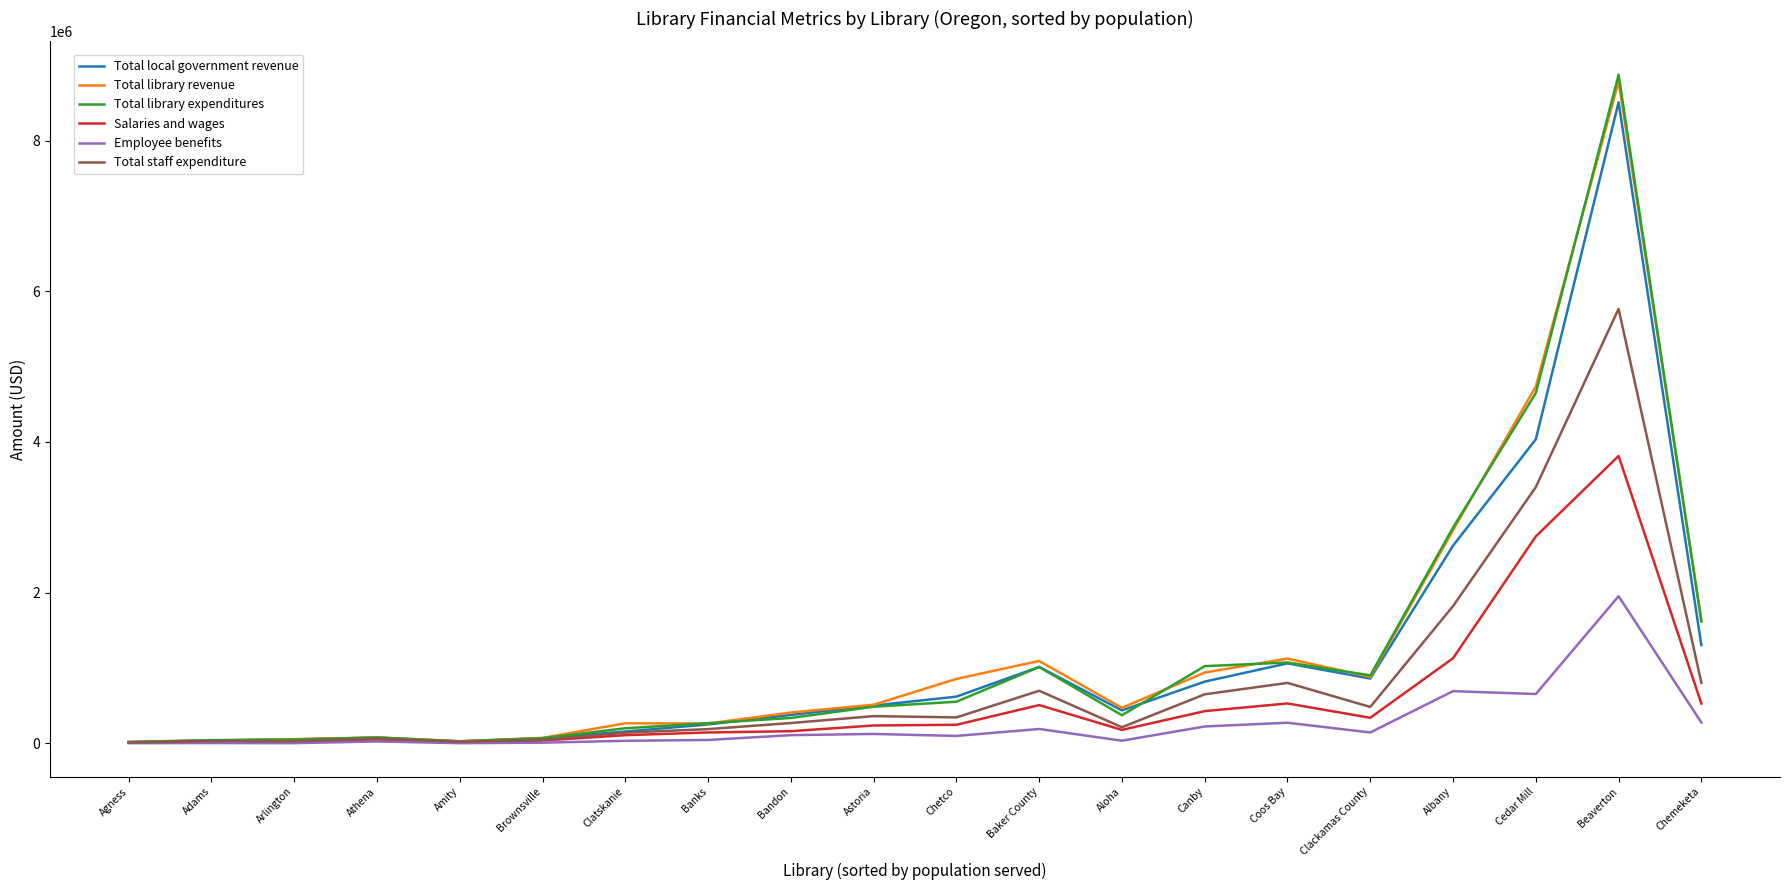

Count the number of categories in the chart.

20